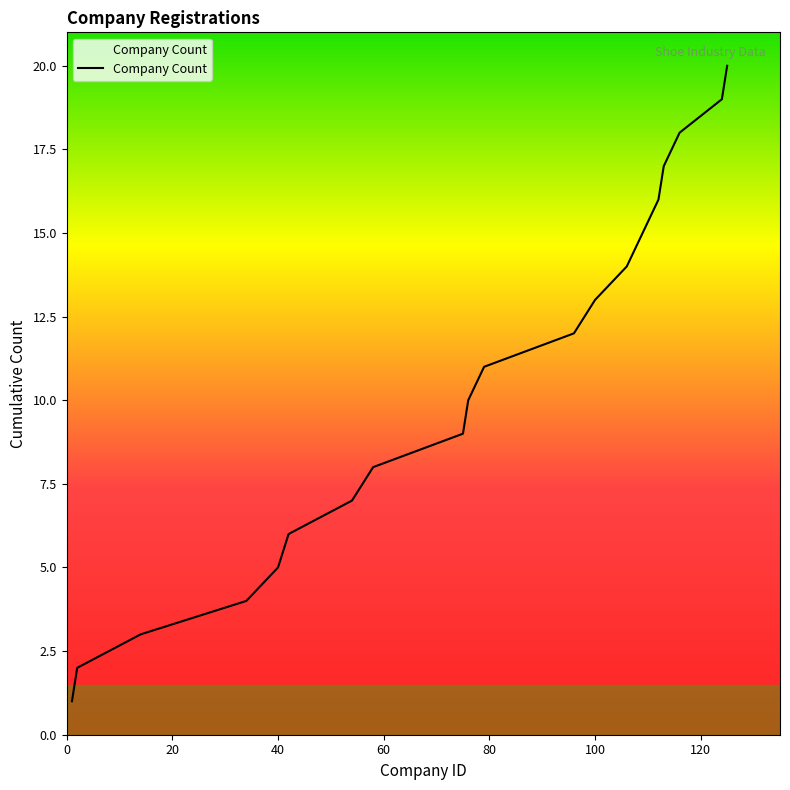

What is the maximum value shown in the chart?

20